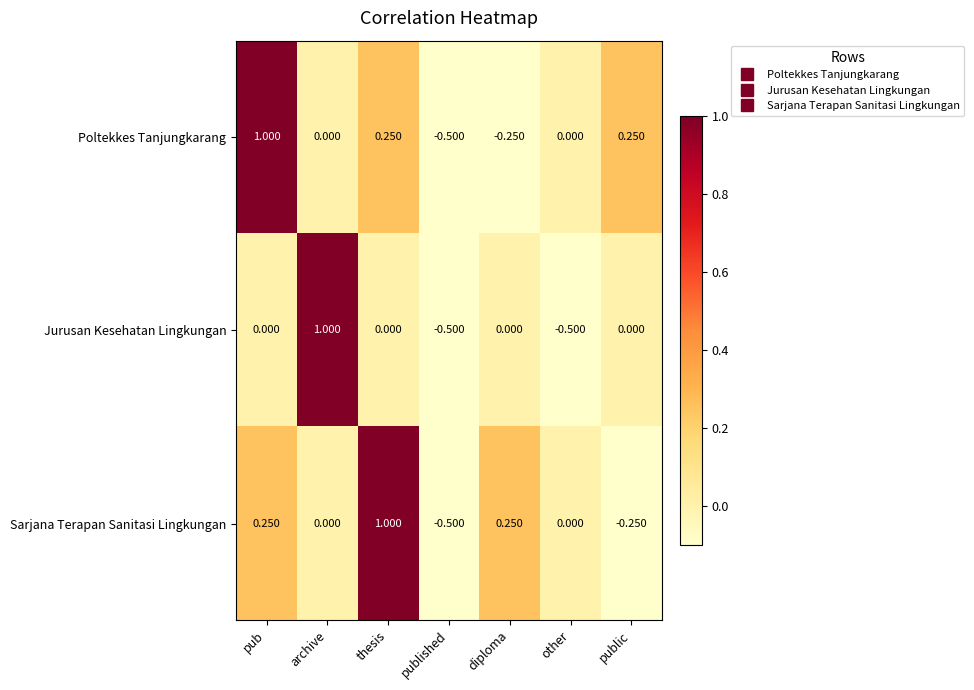

At which label does Poltekkes Tanjungkarang first exceed 0?

pub